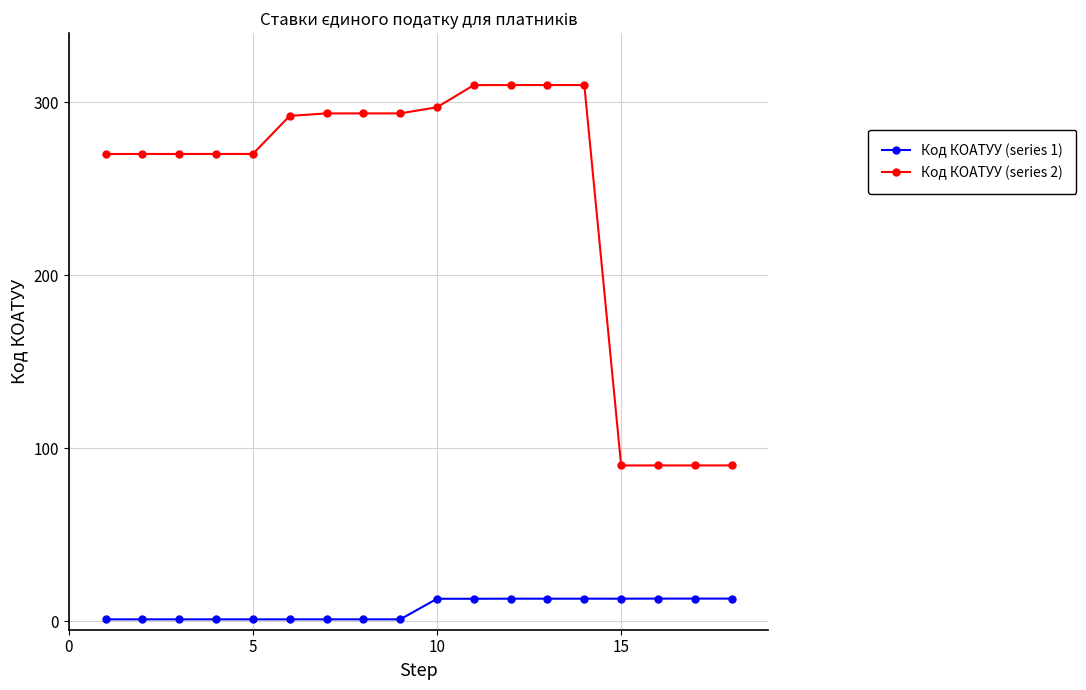

List the series in order of their overall mean, highest first.

Код КОАТУУ (series 2), Код КОАТУУ (series 1)